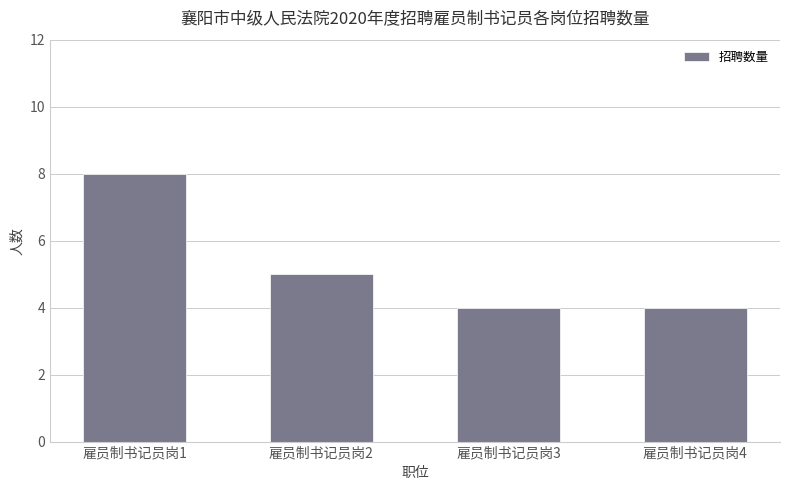

Which label corresponds to the largest value in the chart?

雇员制书记员岗1